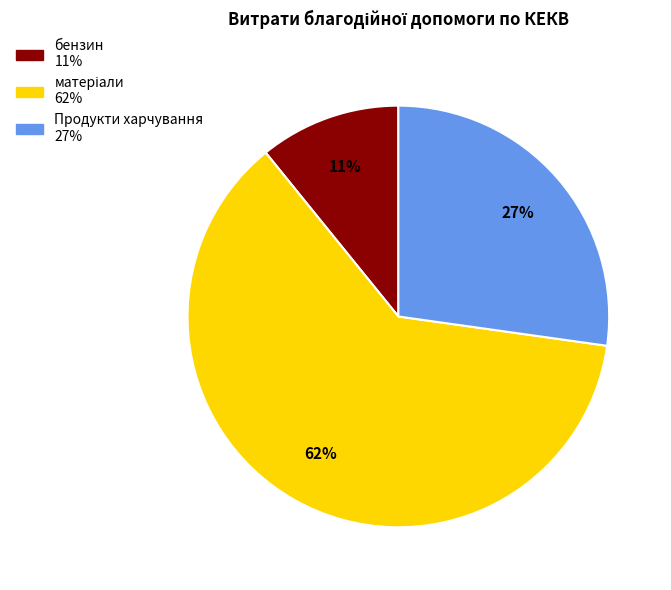

How many slices are in this pie chart?

3